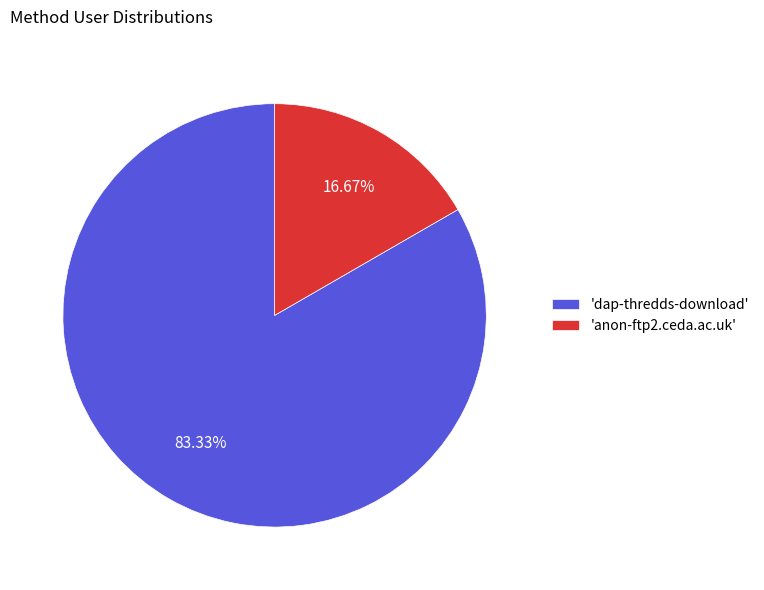

Which slice represents more than half of the pie?

'dap-thredds-download'